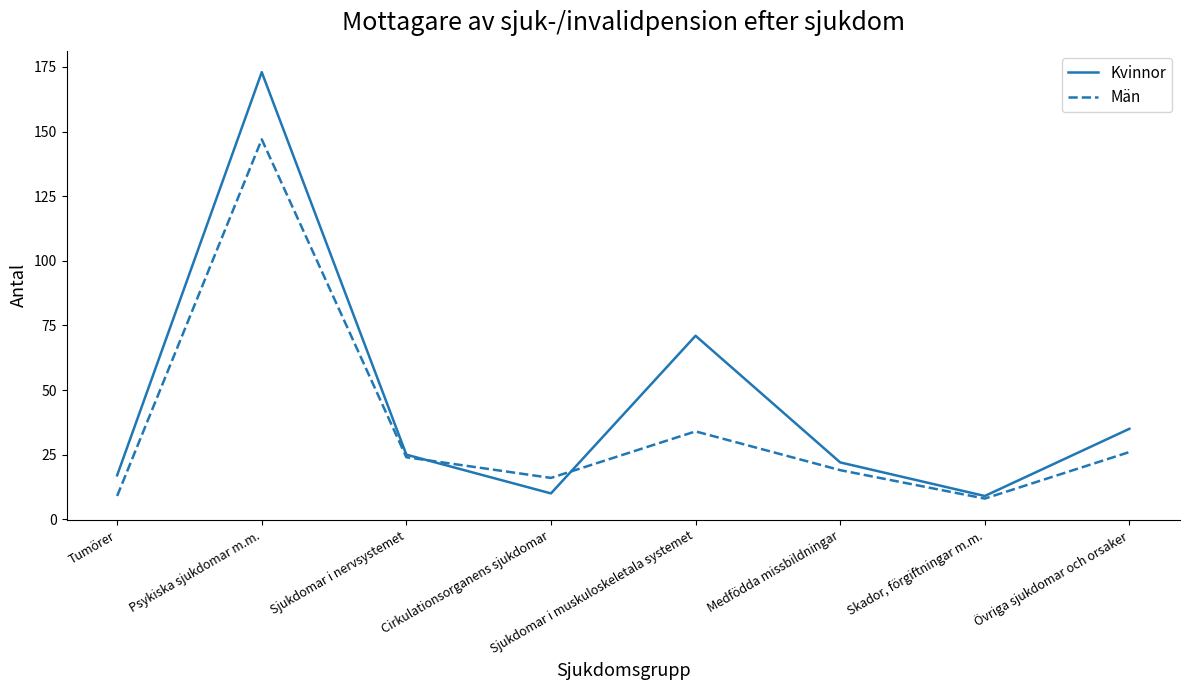

At which category is the sum across all series the highest?

Psykiska sjukdomar m.m.